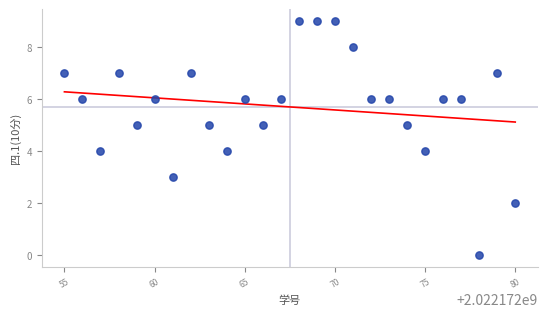

What is the range of X values (max minus min)?

25